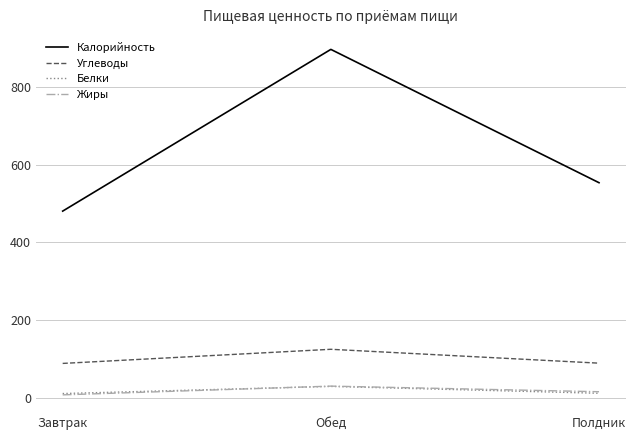

The value of Калорийность at Завтрак is 480.7. True or false?

True